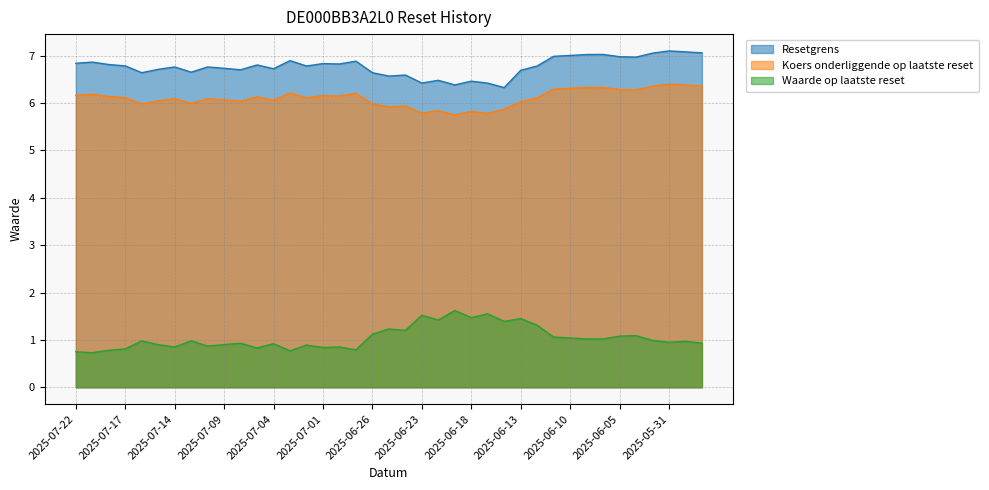

True or false: Resetgrens and Koers onderliggende op laatste reset intersect in this chart.

False